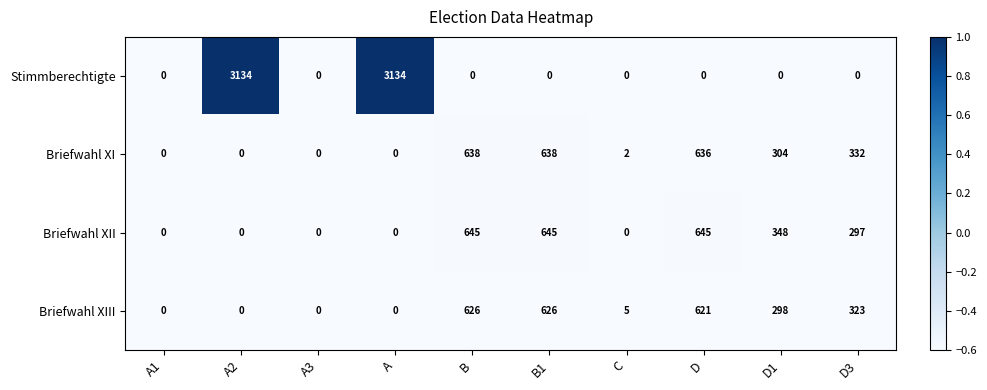

The value of Briefwahl XII at D is 247. True or false?

False